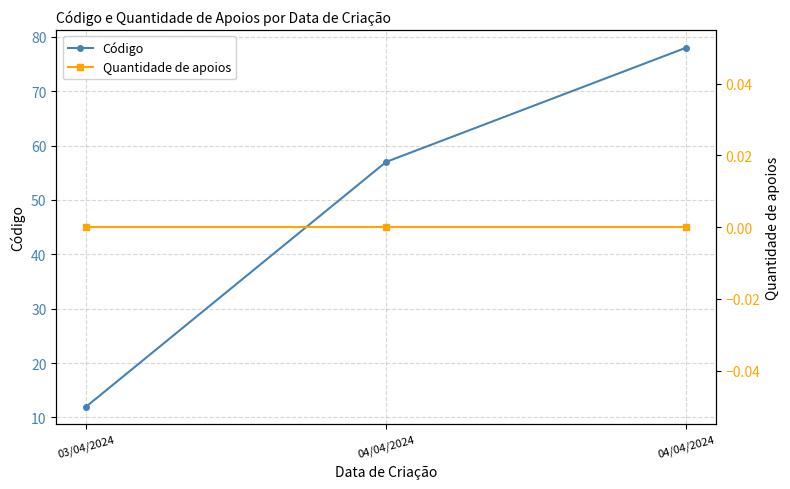

What is the maximum value shown in the chart?

78